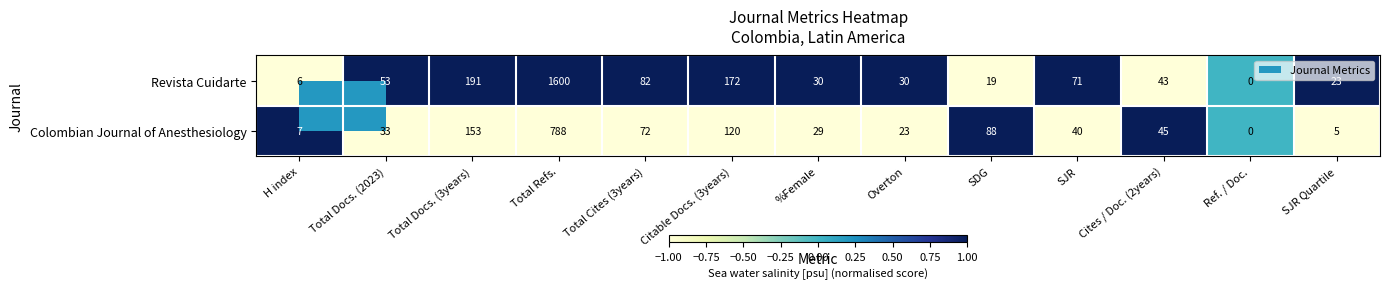

How many distinct data groups are displayed?

2